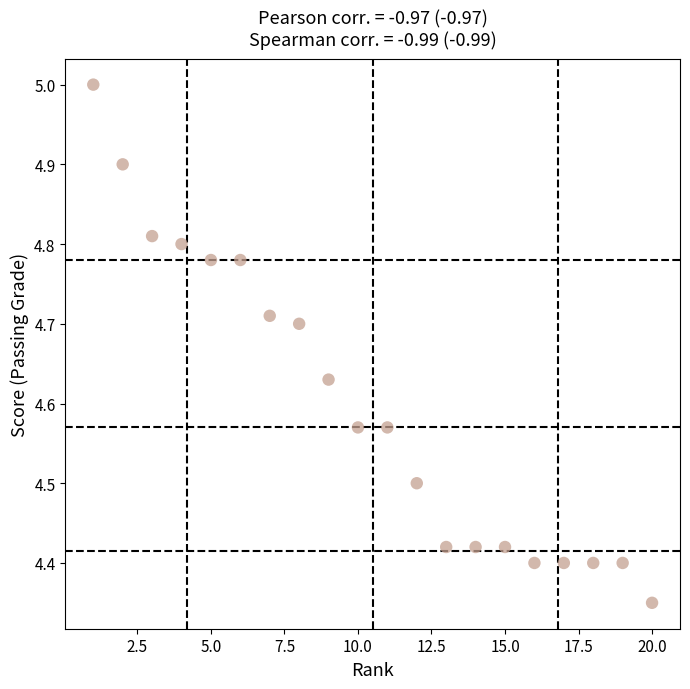

What is the range of X values (max minus min)?

19.0